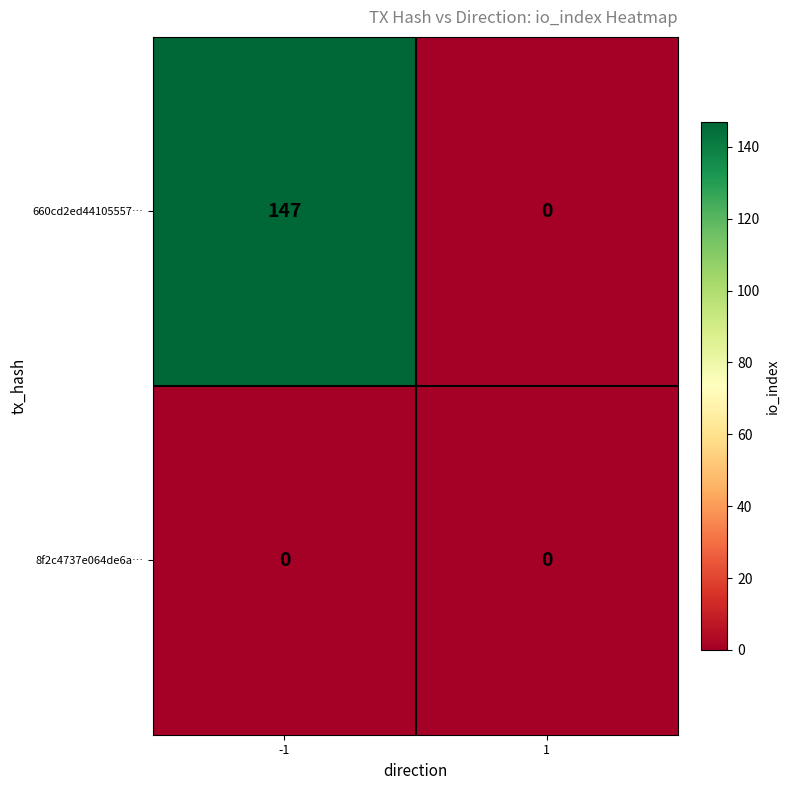

Reading left to right, what are all the values shown in this chart?

660cd2ed44105557…: 147	0
8f2c4737e064de6a…: 0	0